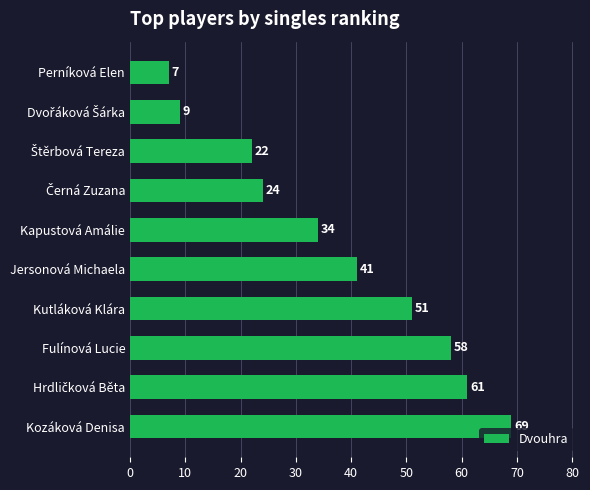

At which category does the chart reach its peak across all series?

Kozáková Denisa